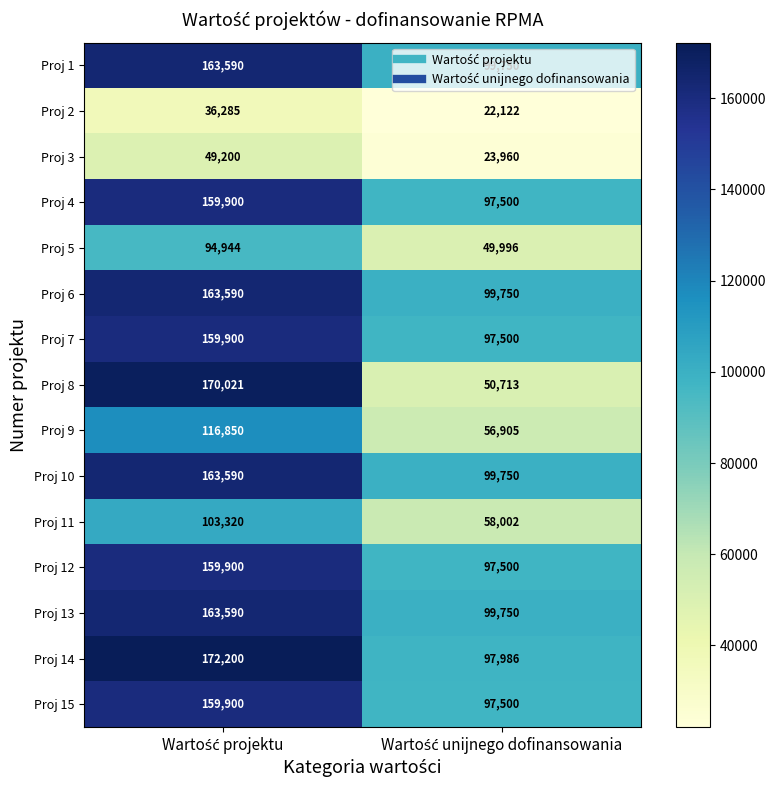

What is the minimum value shown in the chart?

22122